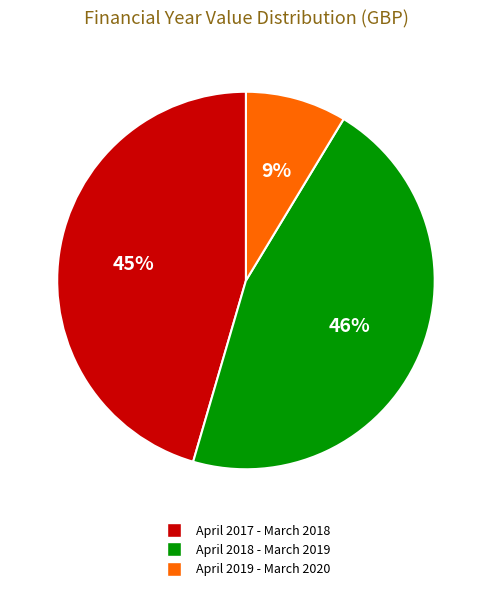

Is it true that April 2017 - March 2018 is 45% of the pie?

True